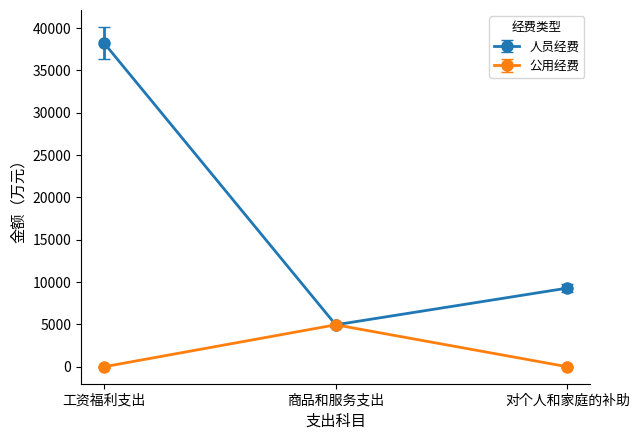

List the series in order of their overall mean, lowest first.

公用经费, 人员经费